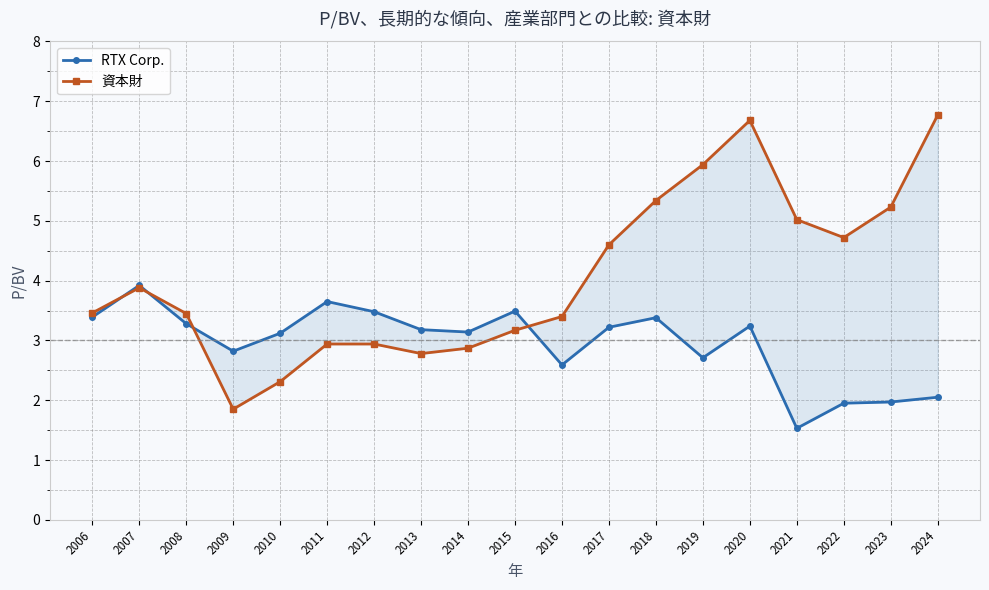

Reading left to right, transcribe all the data shown in this chart.

RTX Corp.: 2006=3.4	2007=3.9	2008=3.3	2009=2.8	2010=3.1	2011=3.6	2012=3.5	2013=3.2	2014=3.1	2015=3.5	2016=2.6	2017=3.2	2018=3.4	2019=2.7	2020=3.2	2021=1.5	2022=1.9	2023=2.0	2024=2.0
資本財: 2006=3.5	2007=3.9	2008=3.5	2009=1.9	2010=2.3	2011=2.9	2012=2.9	2013=2.8	2014=2.9	2015=3.2	2016=3.4	2017=4.6	2018=5.3	2019=5.9	2020=6.7	2021=5.0	2022=4.7	2023=5.2	2024=6.8